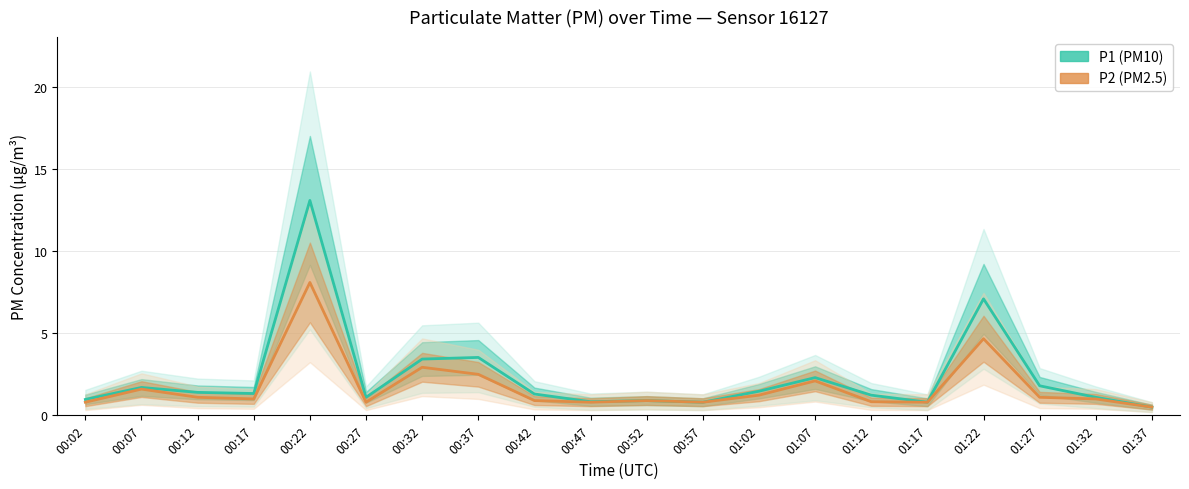

At which label is P2 (PM2.5) closest to 4?

01:22